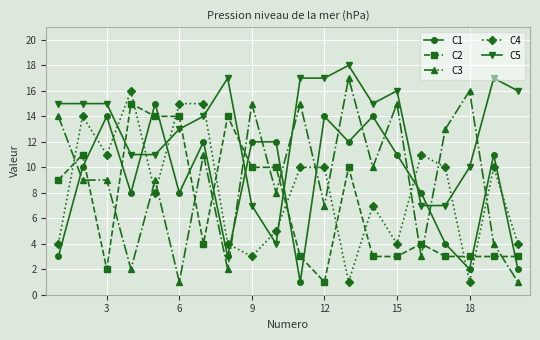

Which series has the largest total across all categories?

C5